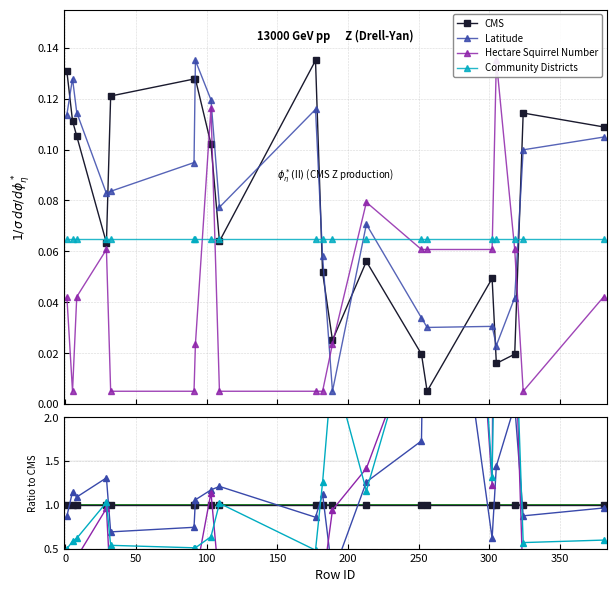

In Latitude, how many points are lower than both neighbors (excluding endpoints)?

6